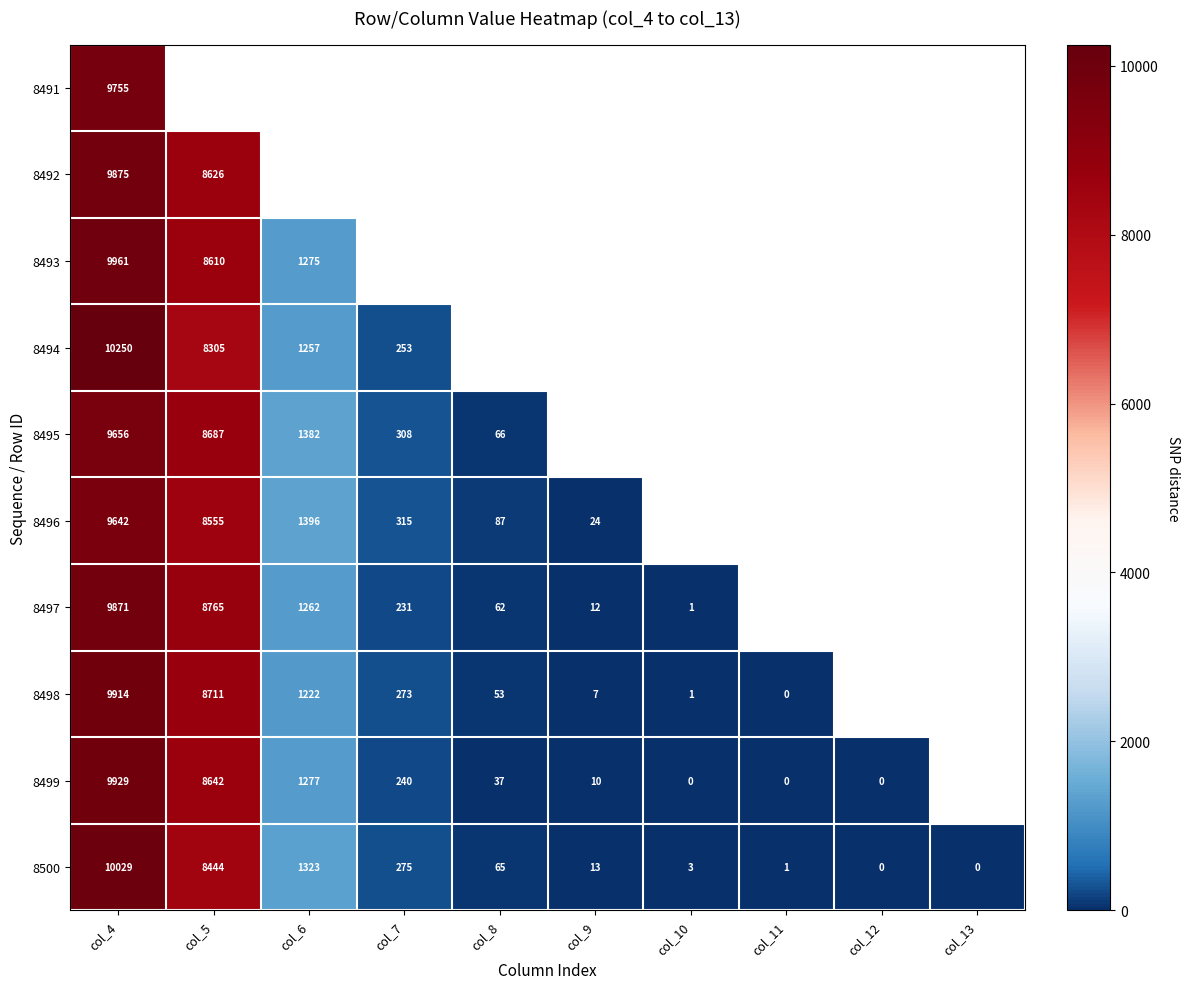

Where is 8500 nearest to the value 5014?

col_5